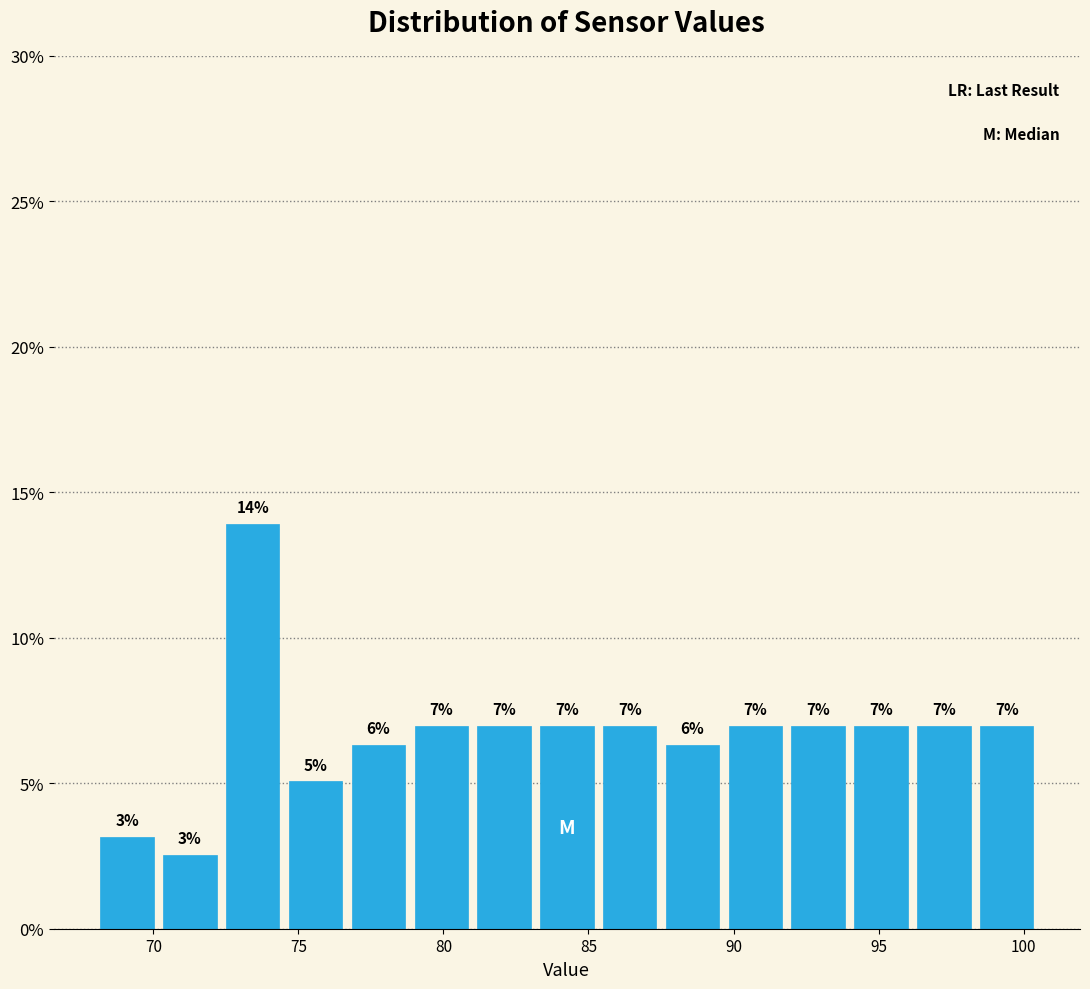

Which range on the x-axis has the tallest bar?

72.5 to 74.5